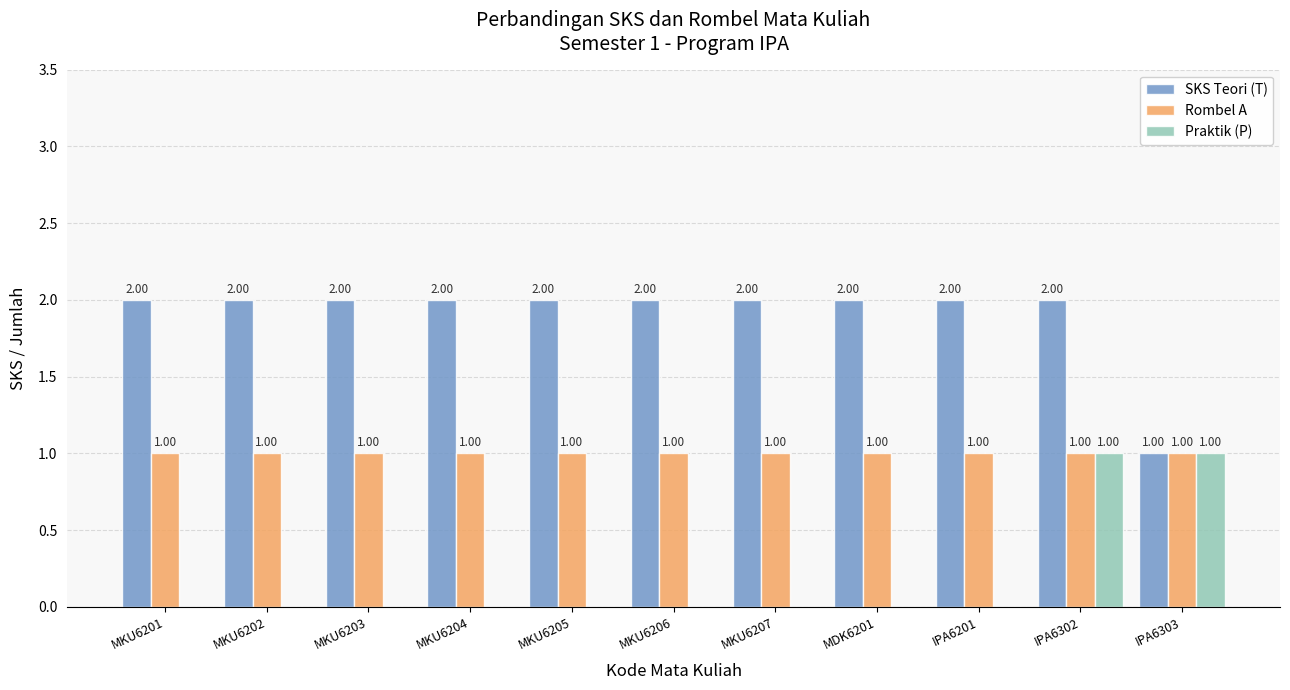

Is the value of SKS Teori (T) at MDK6201 greater than the value of Praktik (P) at MKU6201?

Yes